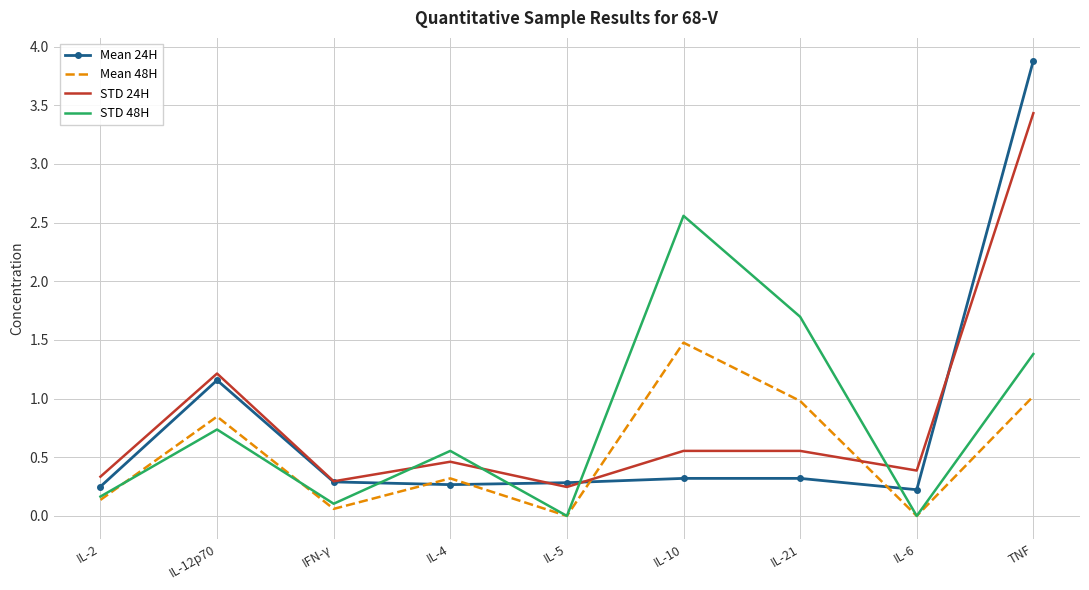

What is the difference between the second highest and second lowest values in the STD 24H series?

0.9